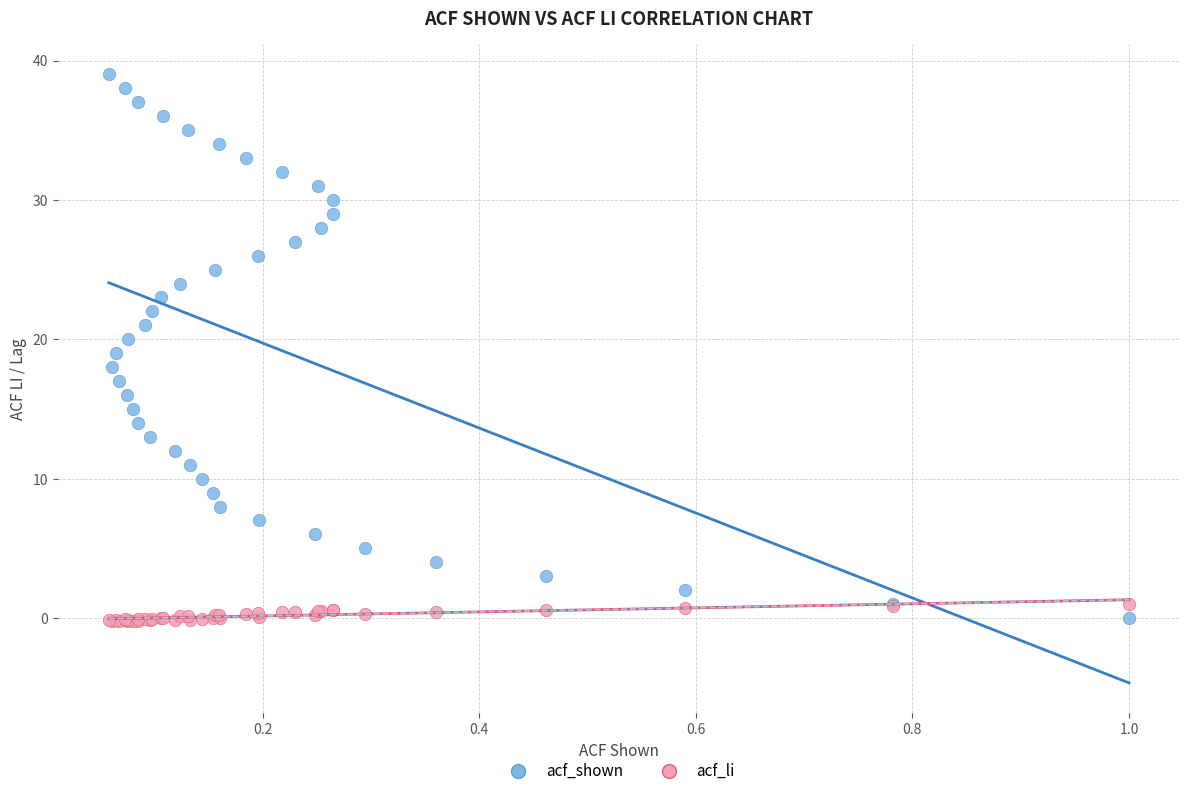

Which series has the largest Y range (max minus min)?

acf_shown